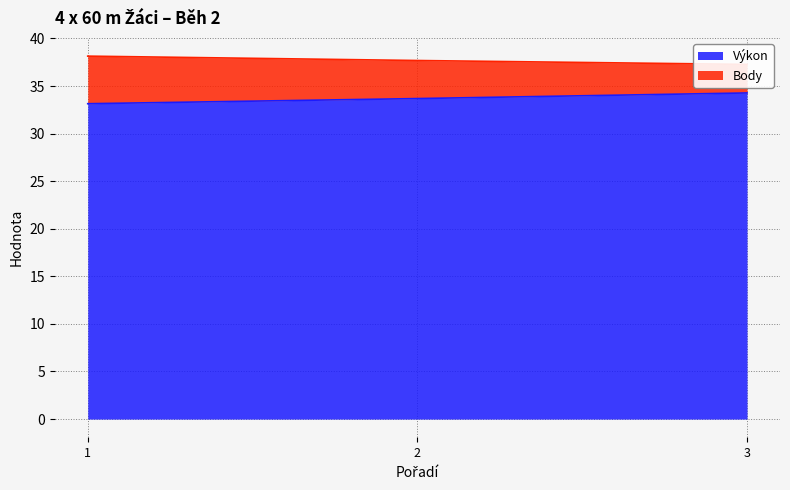

Reading left to right, transcribe all the data shown in this chart.

Výkon: 33.1	33.7	34.3
Body: 38.1	37.7	37.3